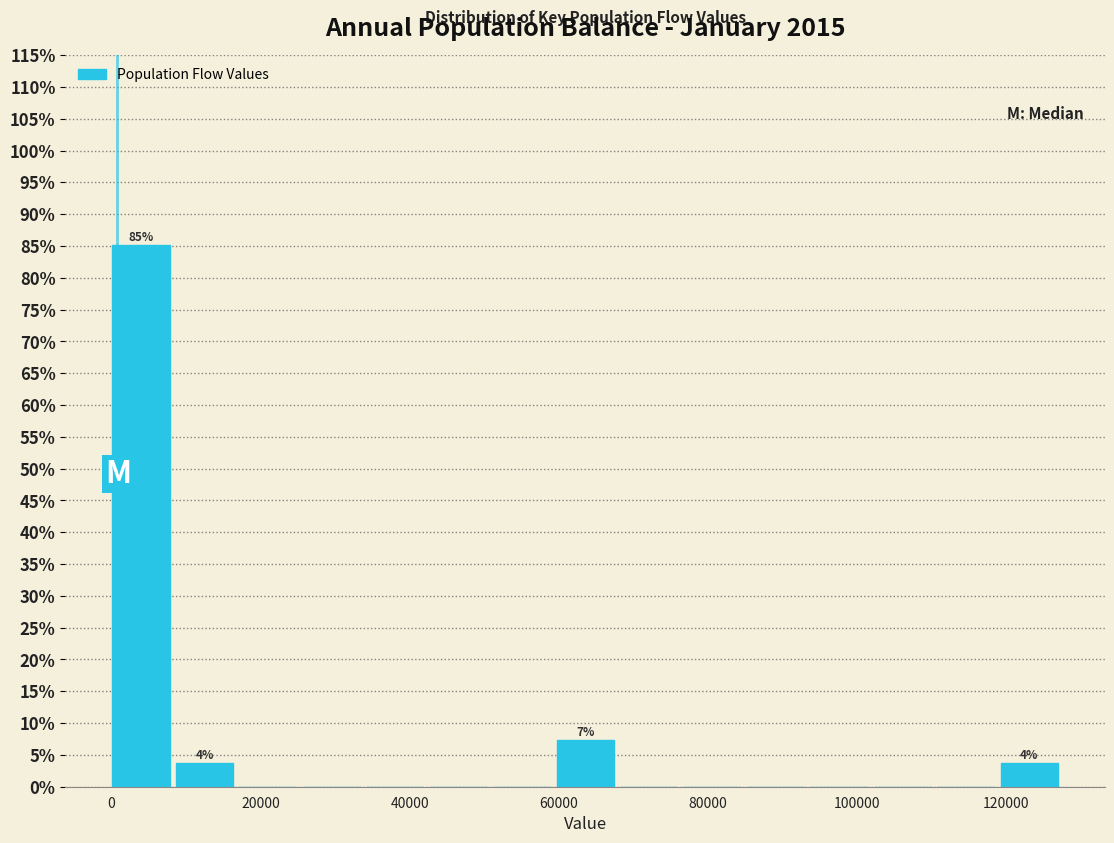

Which range on the x-axis has the tallest bar?

0 to 8000